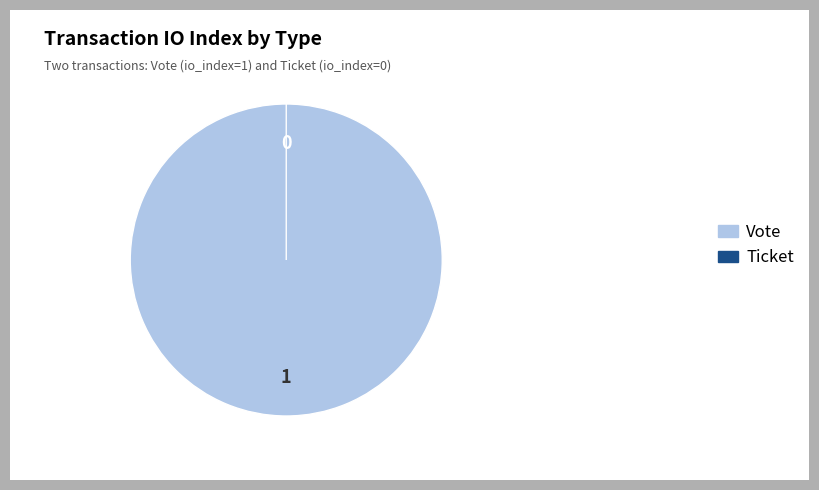

Does Ticket represent more than half of the total?

No